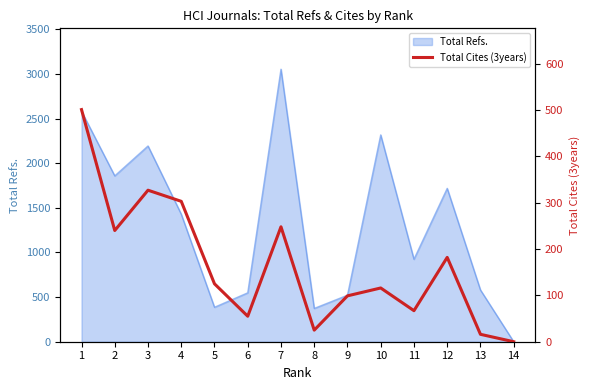

What is the change in value from 2 to 14?

-240